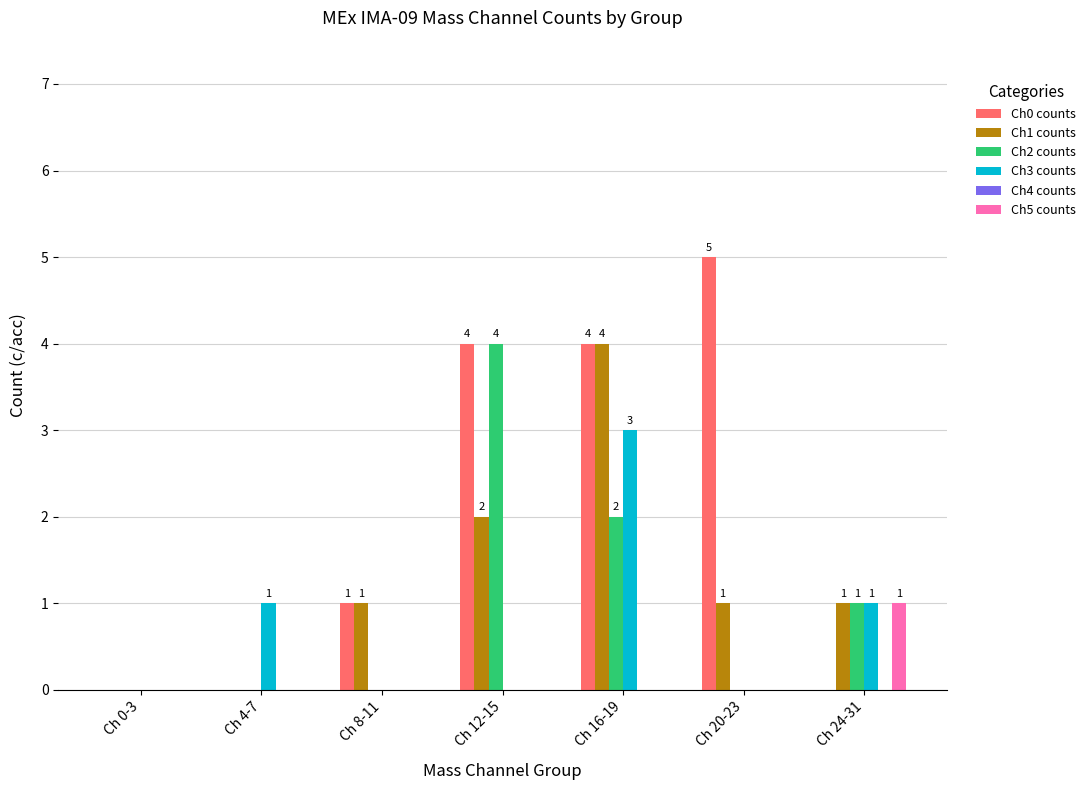

Does the chart contain stacked bars?

No